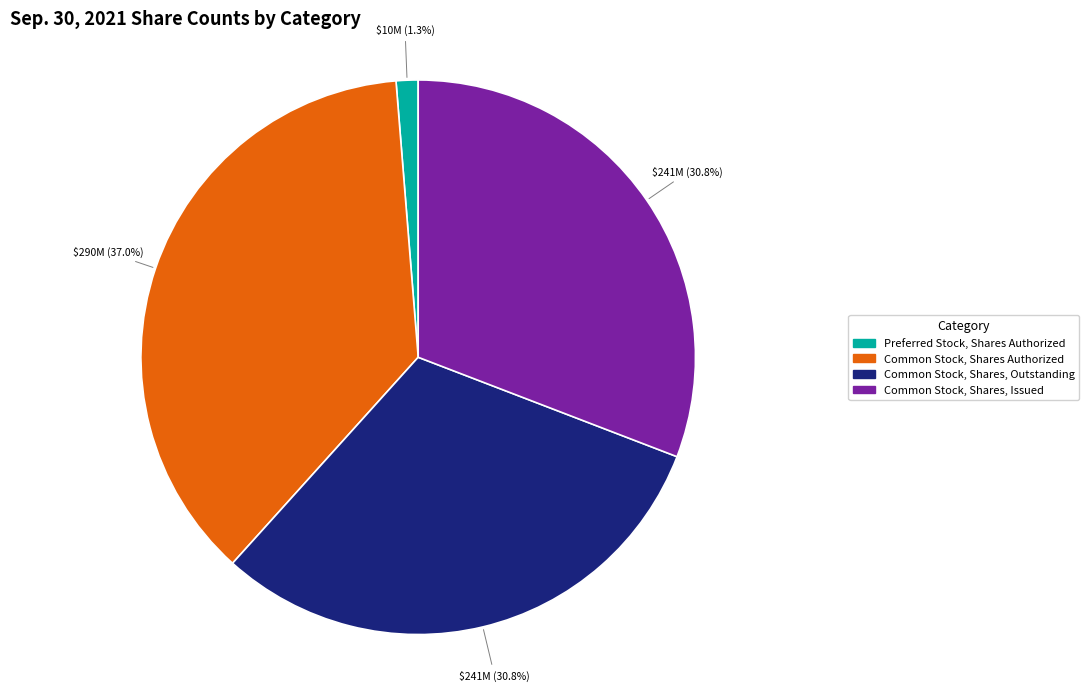

To the nearest percent, what is the difference between the largest and smallest slice percentages?

36%